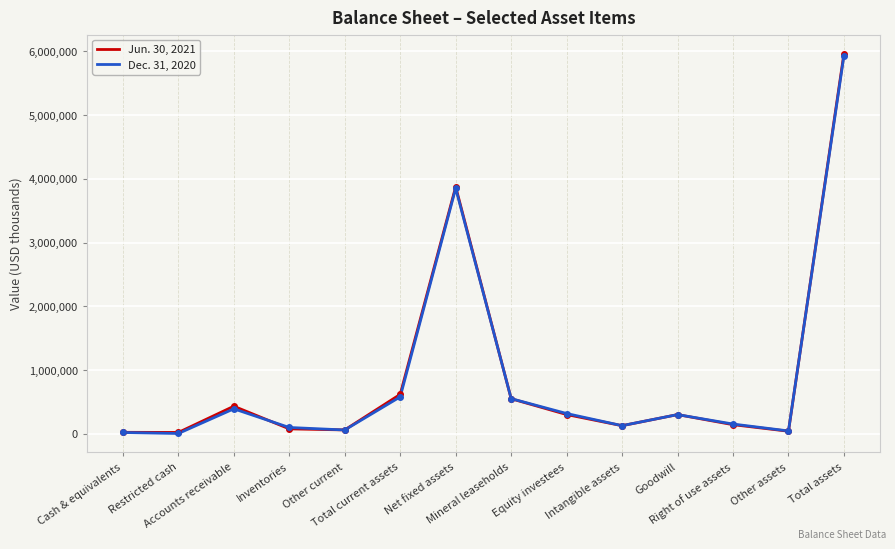

How many categories are shown in the chart?

14